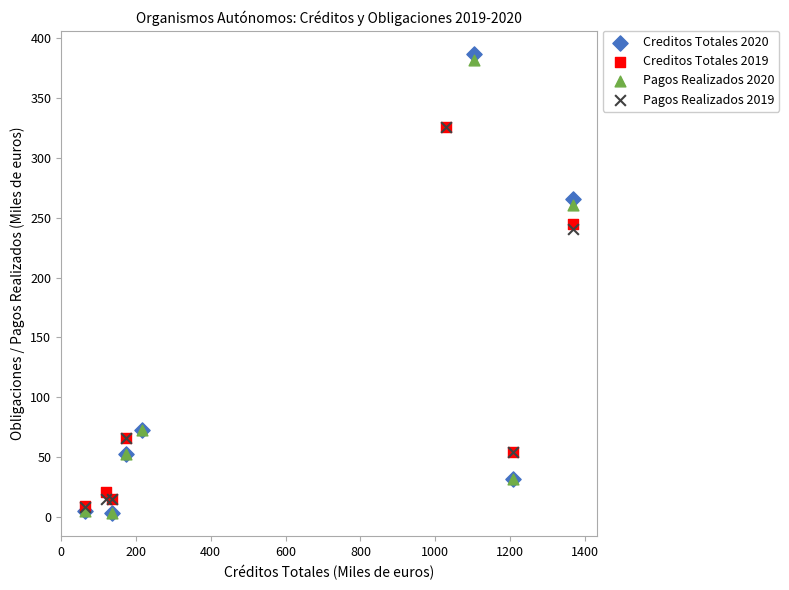

Which series has the widest spread of Y values?

Creditos Totales 2020